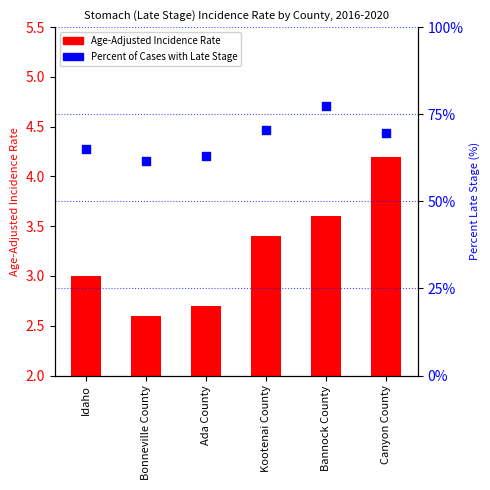

Is the value of Age-Adjusted Incidence Rate at Bonneville County greater than the value of Percent of Cases with Late Stage at Canyon County?

No